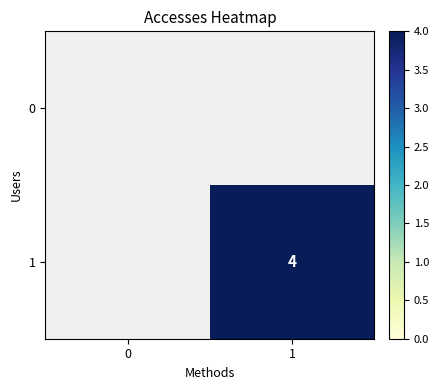

True or false: 1 has a value of 2 at 1.

False